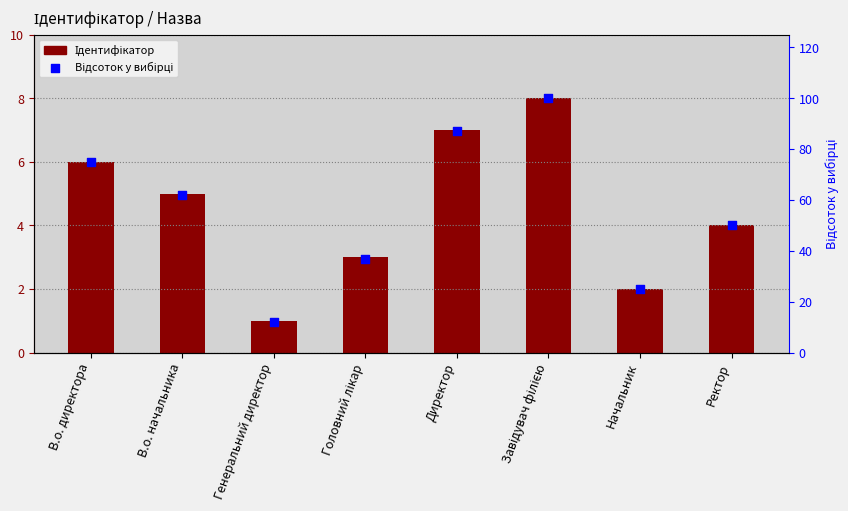

Which series has the largest Y range (max minus min)?

Відсоток у вибірці